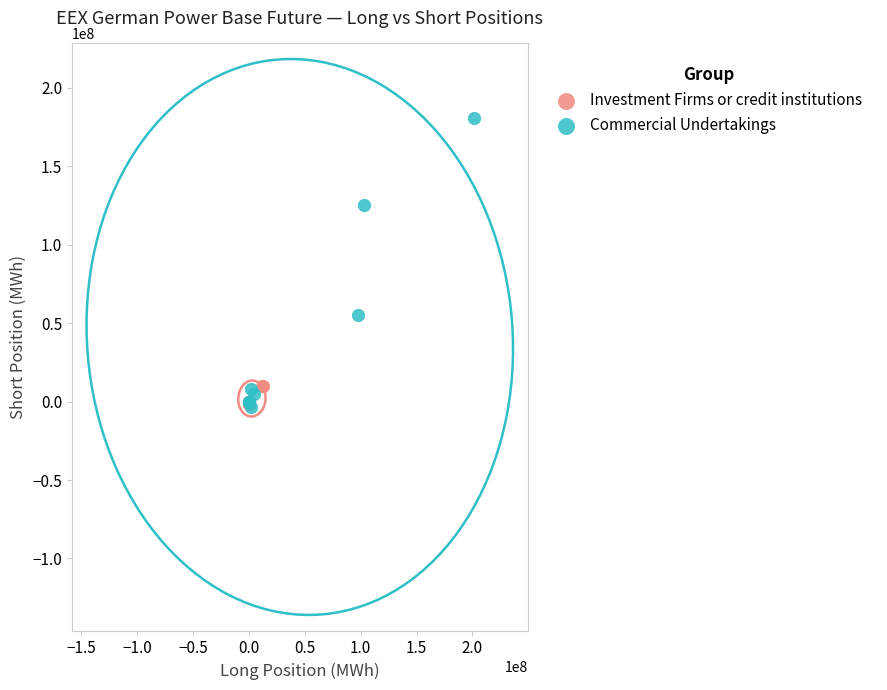

Which series has the widest spread of Y values?

Commercial Undertakings